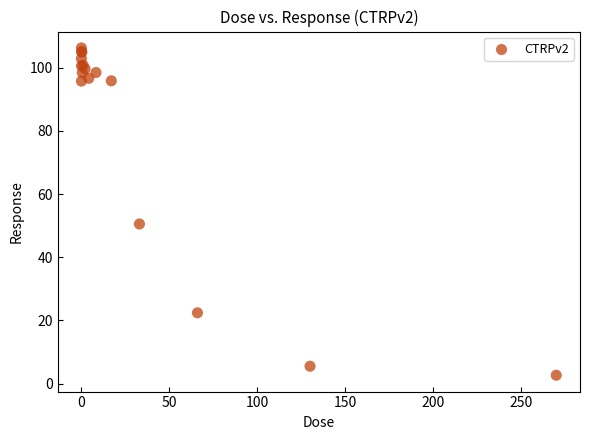

What Y value in the scatter plot is closest to 54?

50.5